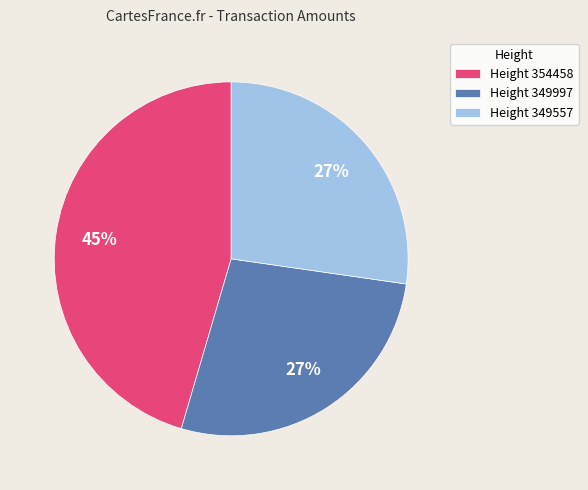

Which category has the biggest portion of the pie?

Height 354458